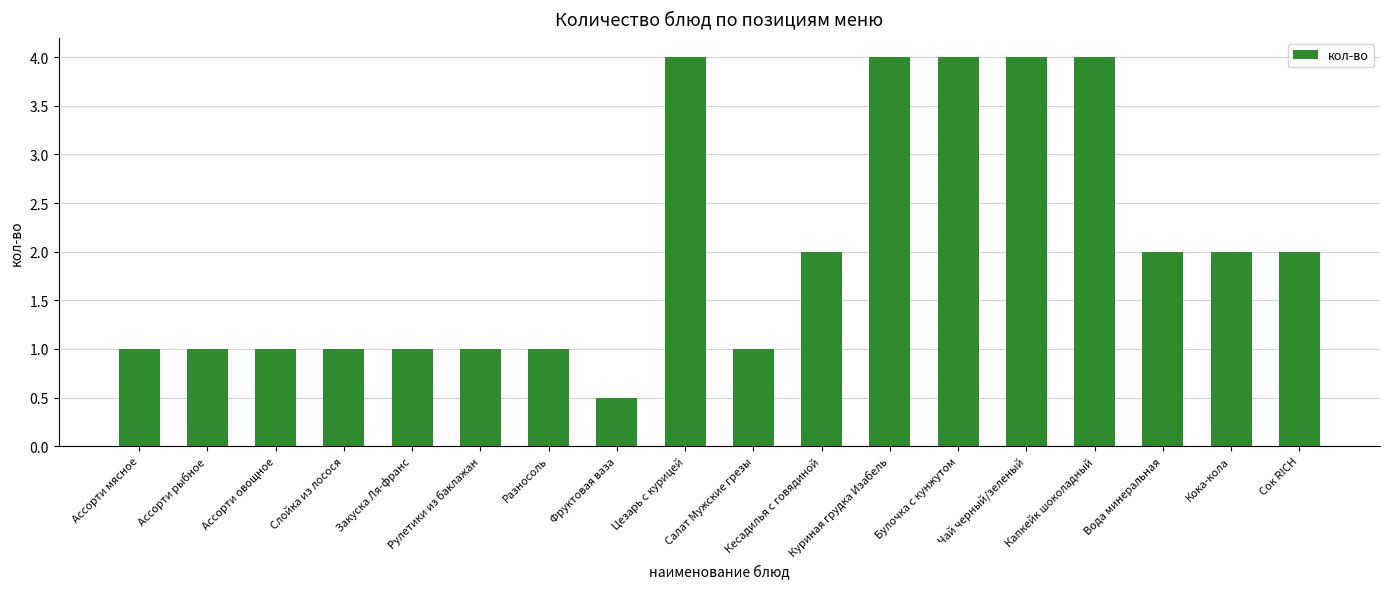

How many bars are there in total?

18